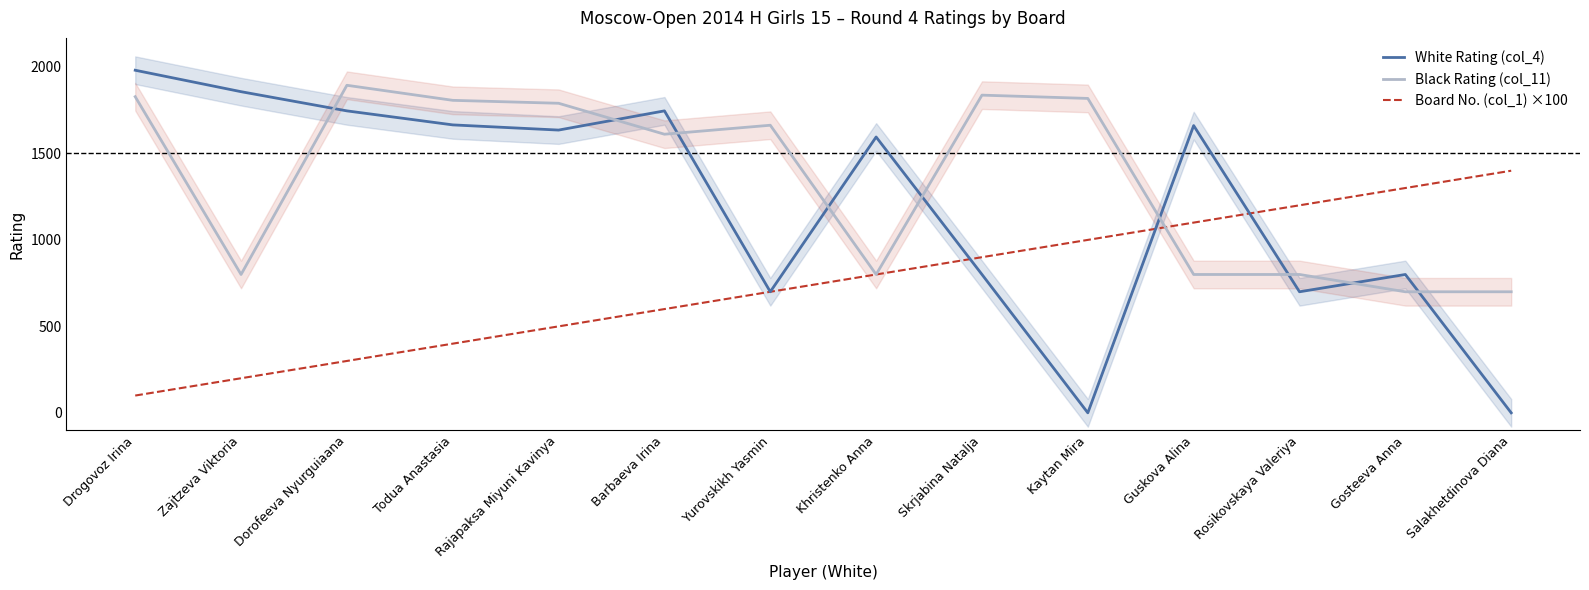

Is it true that Black Rating (col_11) equals 483 at Barbaeva Irina?

False